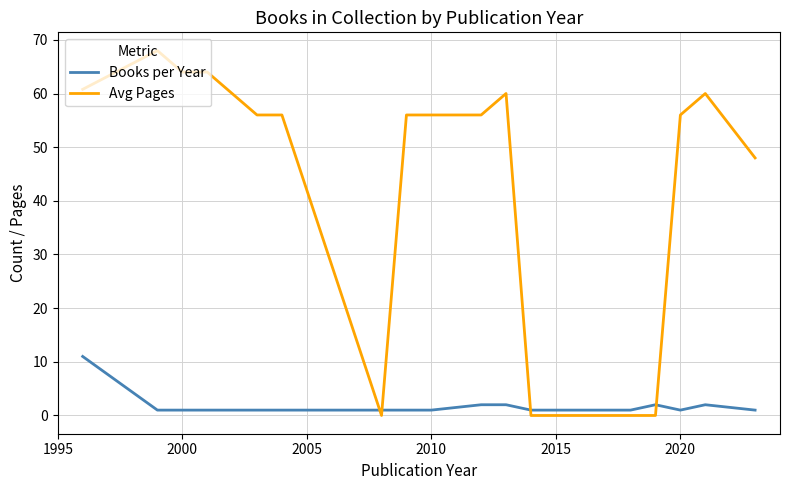

How many intersections are there between Avg Pages and Books per Year?

4